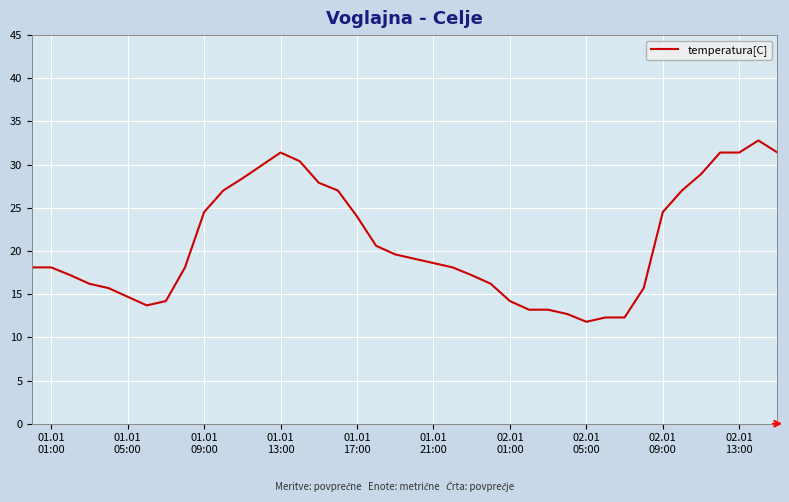

What is the maximum value shown in the chart?

32.8